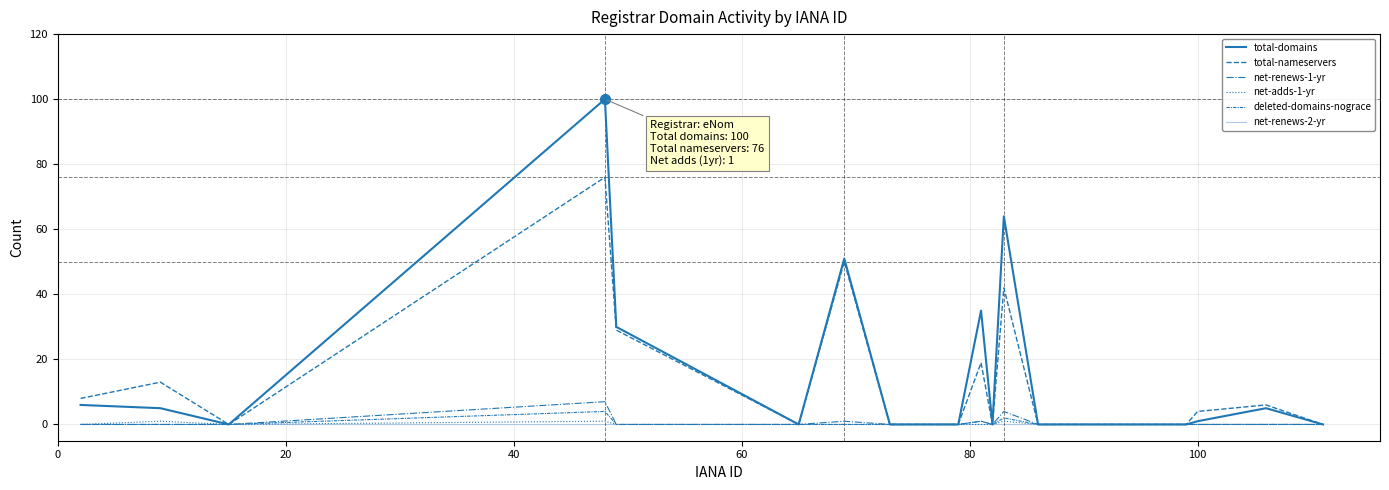

How many lines are shown in the chart?

6